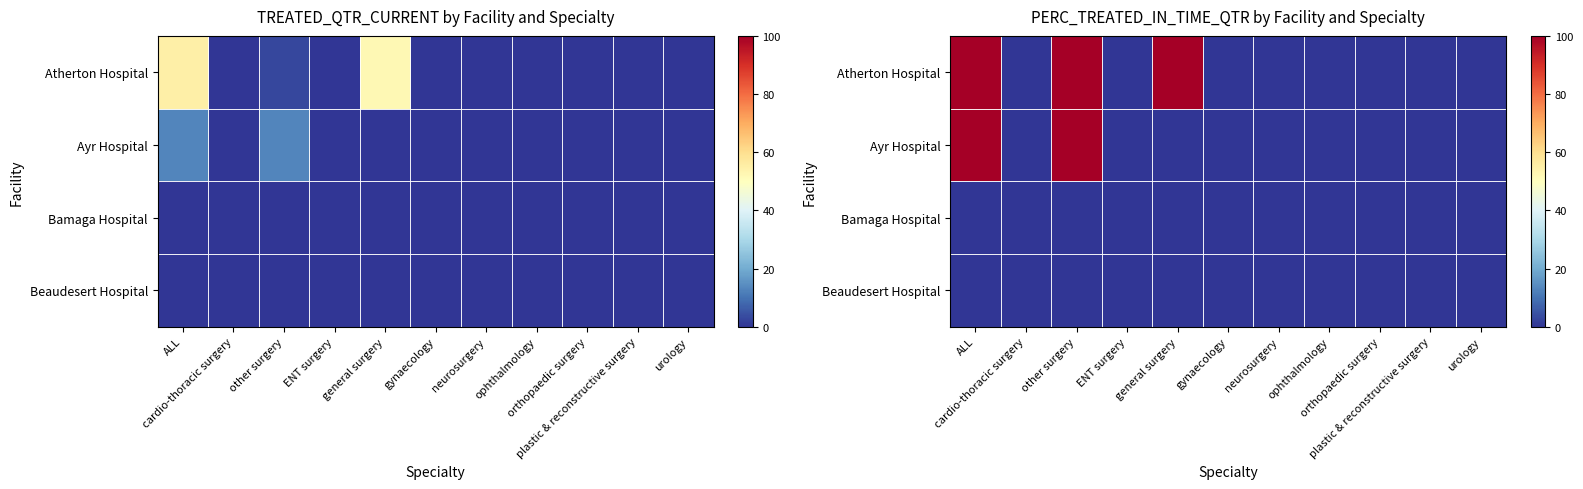

At how many categories does at least one series exceed 33?

3